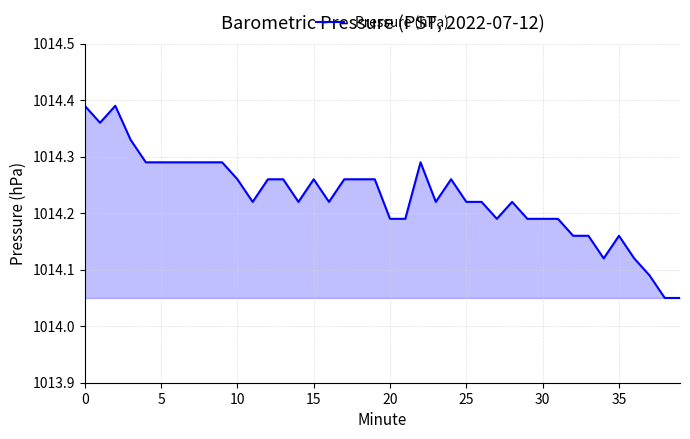

Count the number of data series in this chart.

1